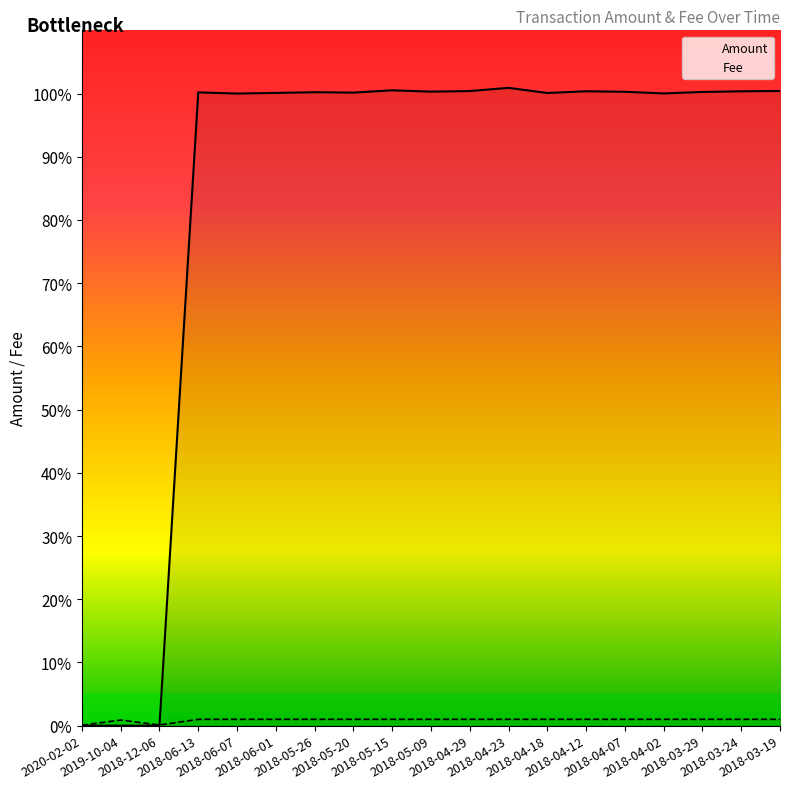

What is the maximum value shown in the chart?

100.9